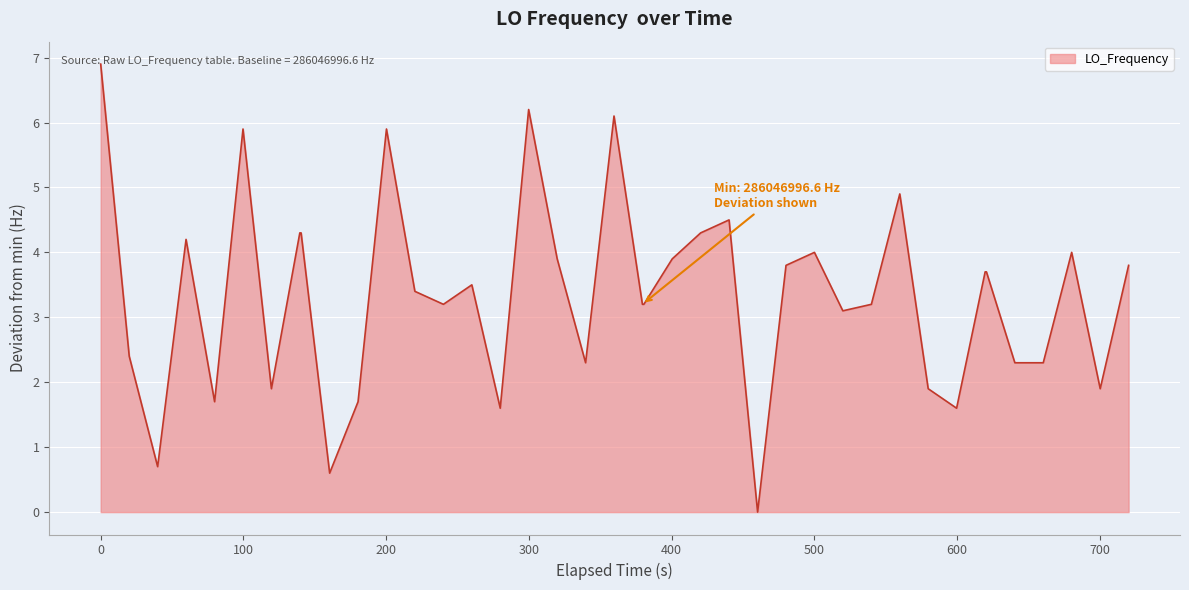

True or false: there are more than 1 points higher than both neighbors.

True